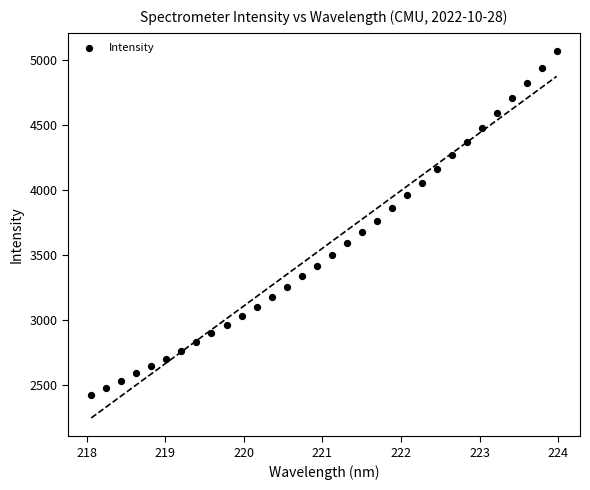

What is the range of X values (max minus min)?

5.9